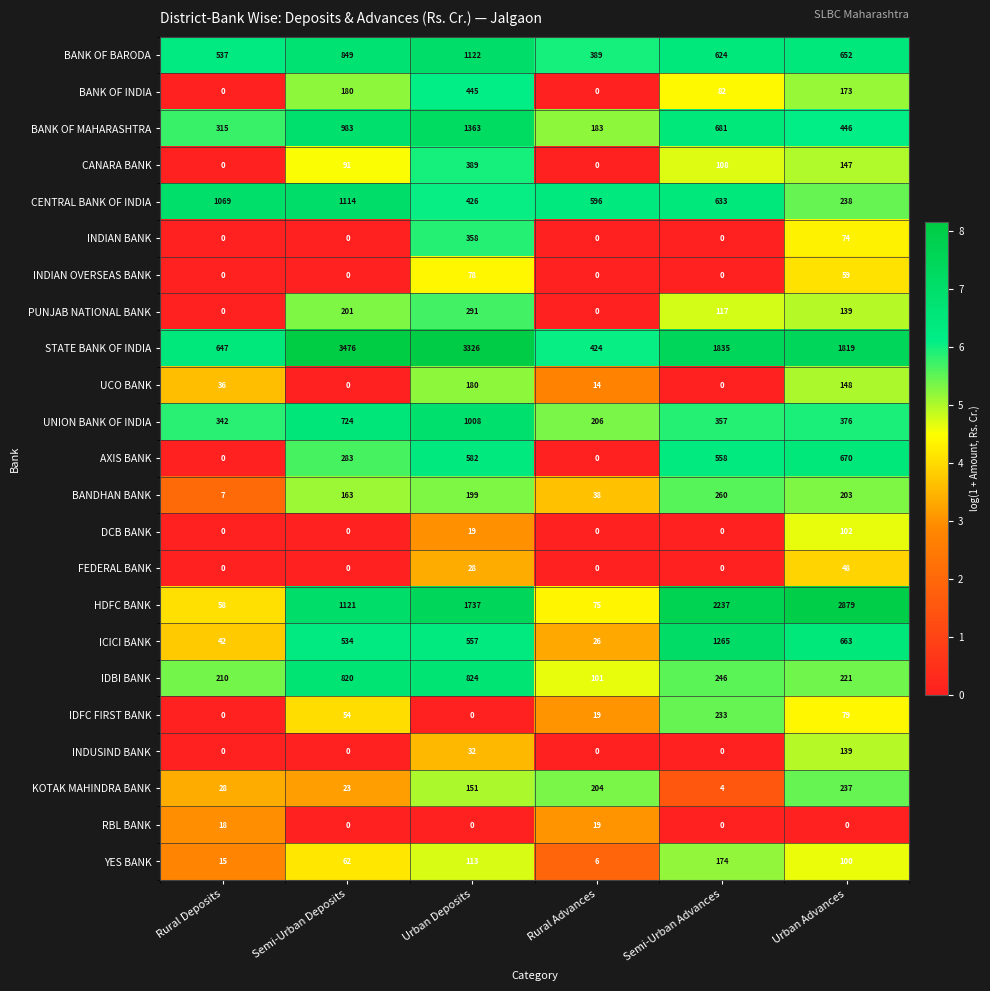

At which label does IDBI BANK reach its peak?

Urban Deposits